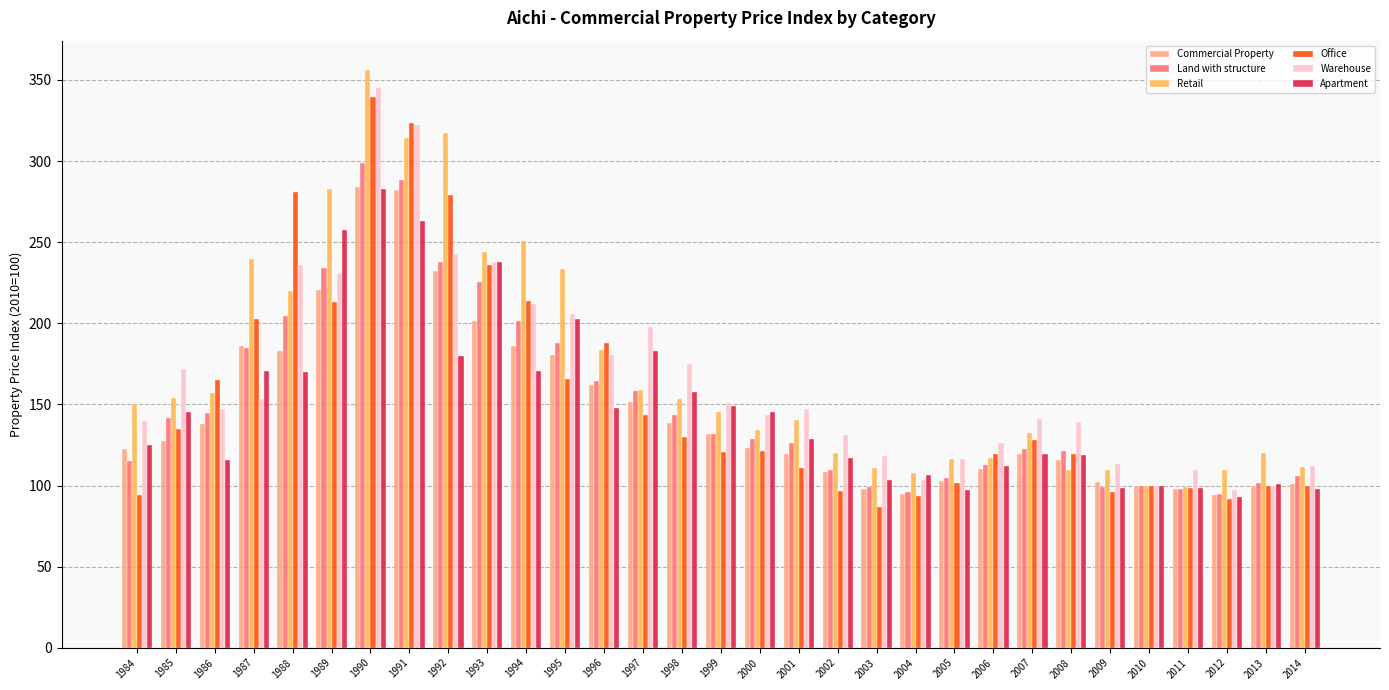

Does the chart contain any negative values?

No